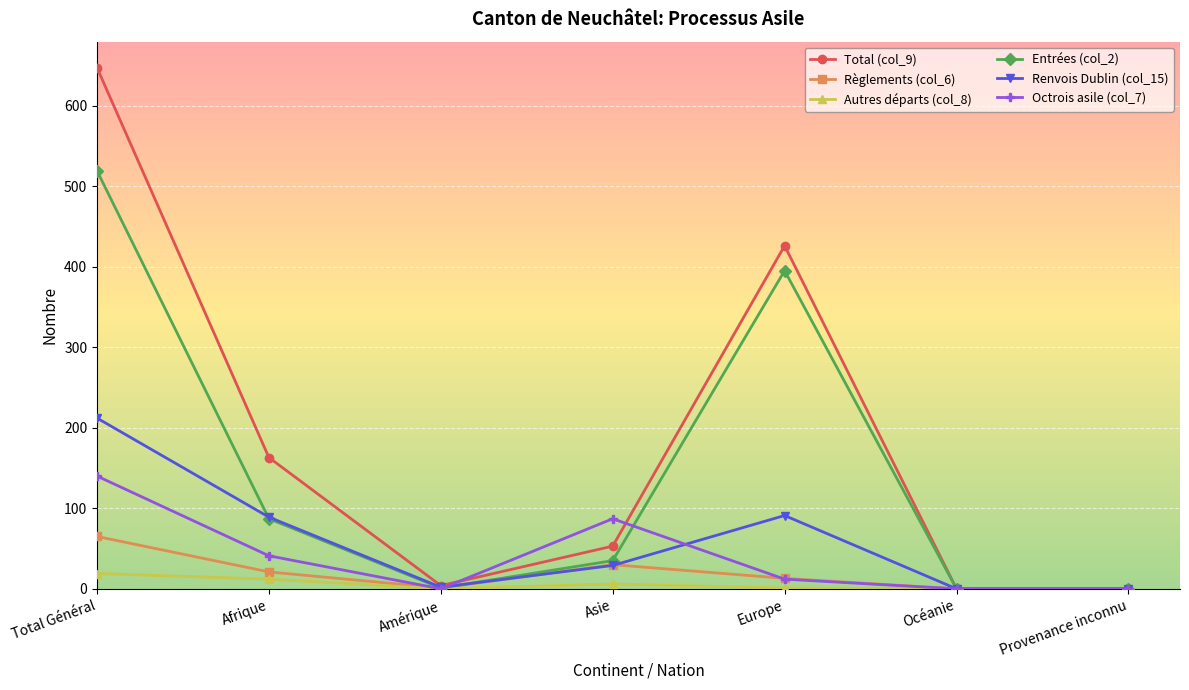

At which category does Règlements (col_6) reach its first local peak?

Asie